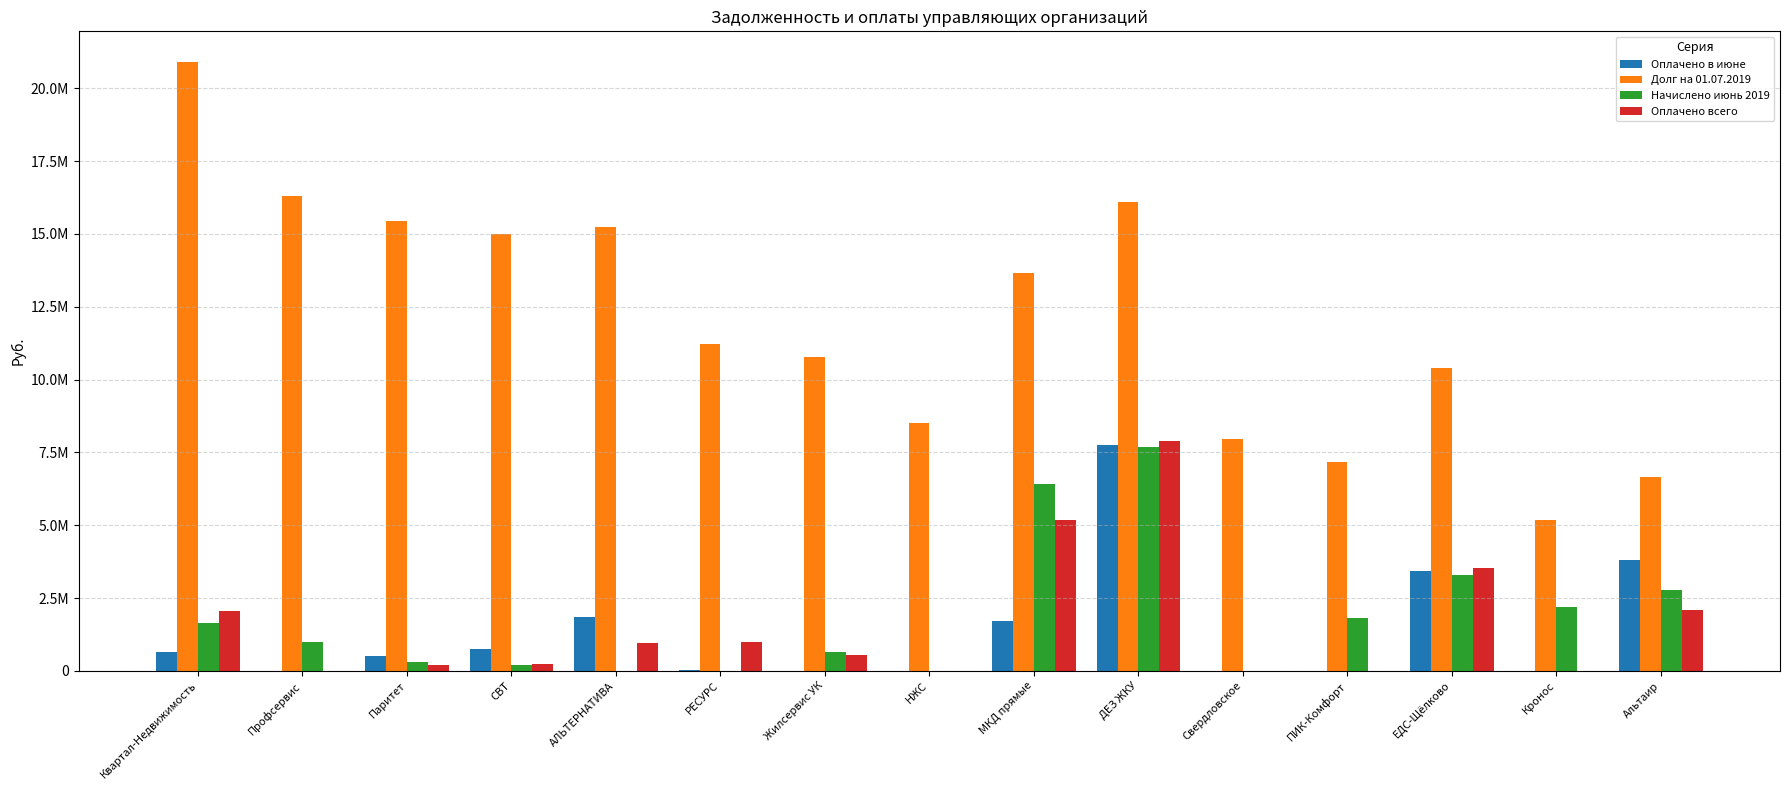

What are all the series names shown in the legend?

Оплачено в июне, Долг на 01.07.2019, Начислено июнь 2019, Оплачено всего